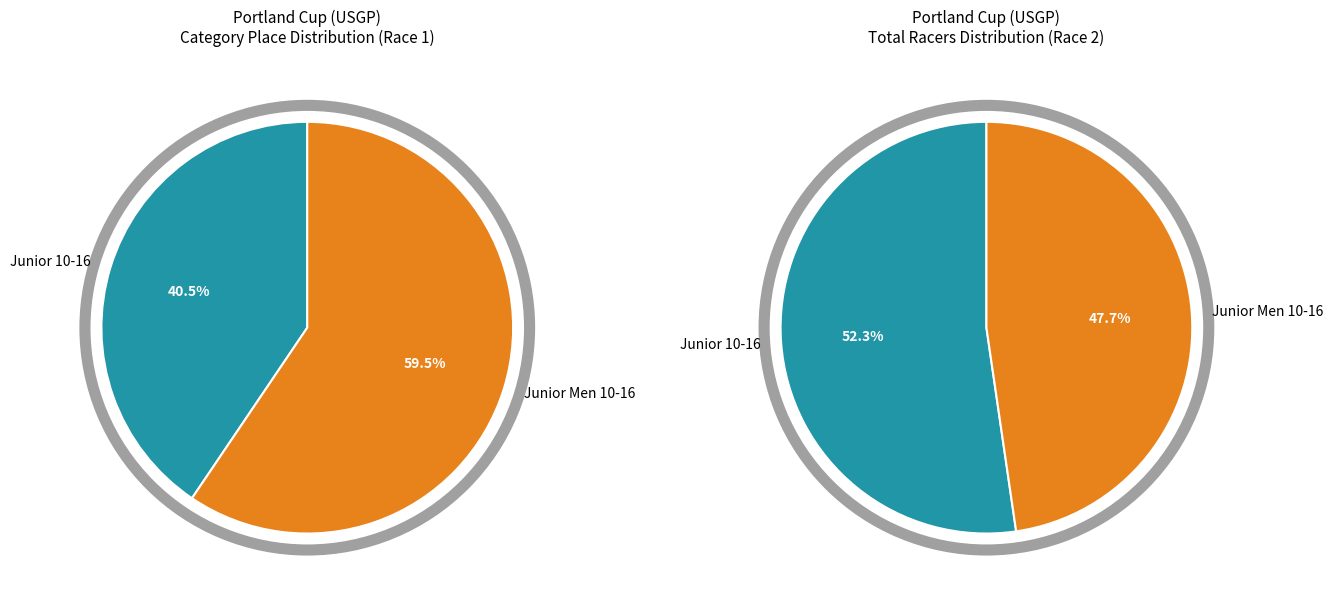

How many segments does this pie chart have?

2